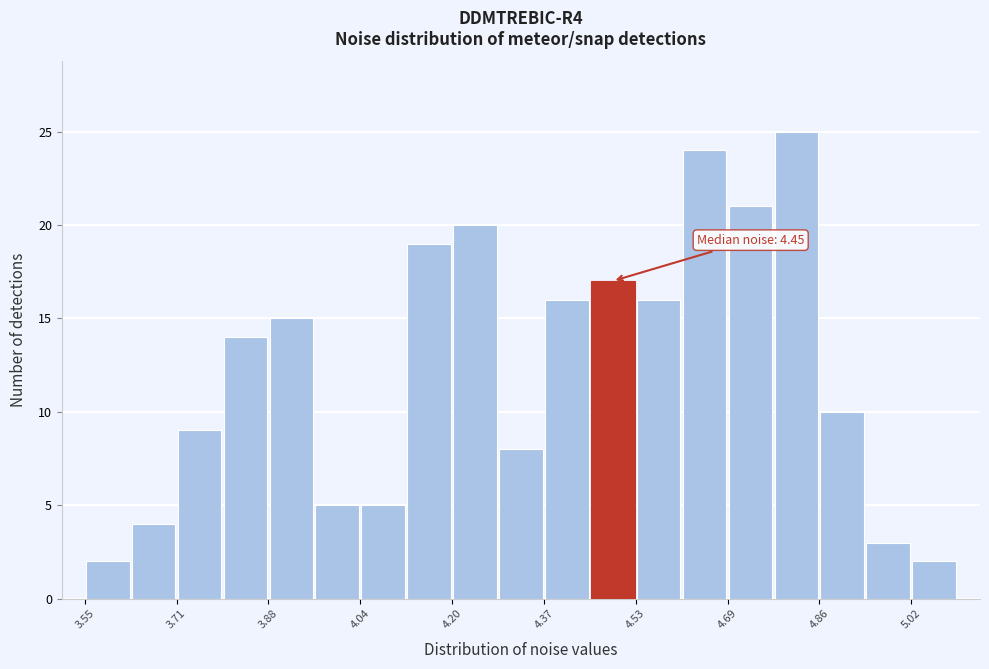

Which range on the x-axis has the tallest bar?

4.78 to 4.86